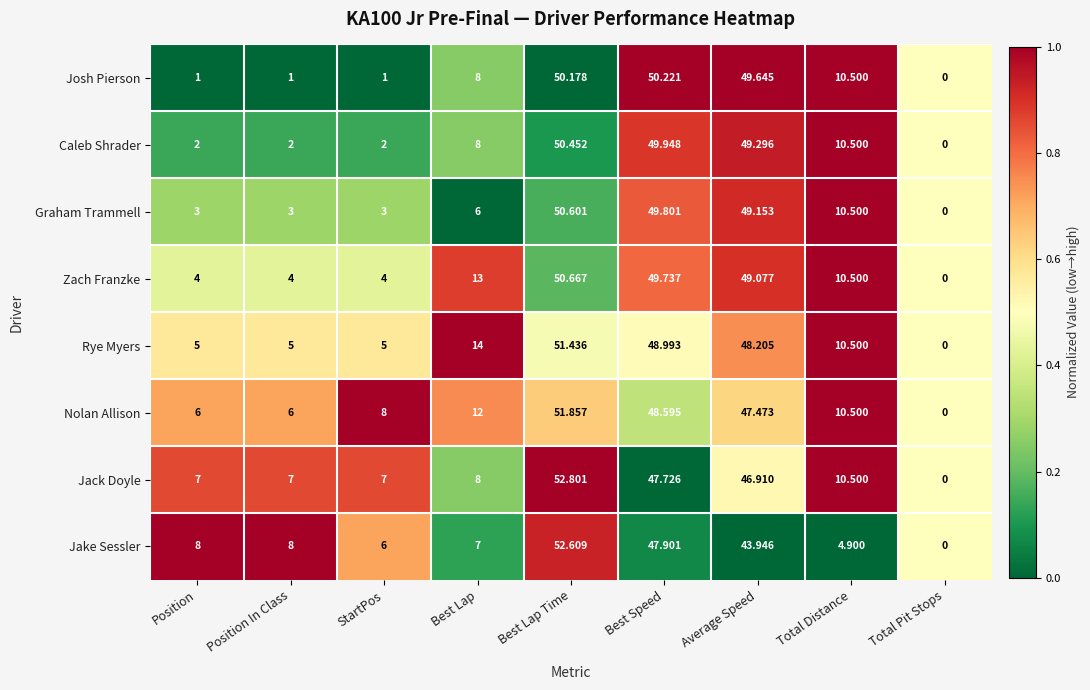

Is the value of Josh Pierson at StartPos greater than the value of Caleb Shrader at Best Speed?

No